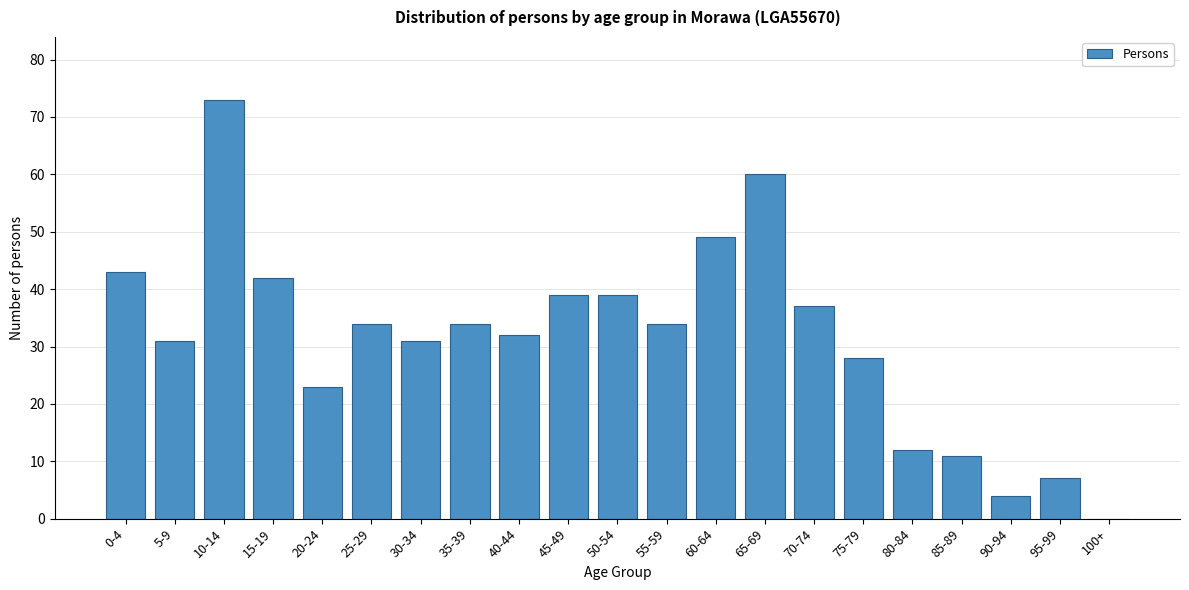

Reading left to right, transcribe all the data shown in this chart.

0-4=43	5-9=31	10-14=73	15-19=42	20-24=23	25-29=34	30-34=31	35-39=34	40-44=32	45-49=39	50-54=39	55-59=34	60-64=49	65-69=60	70-74=37	75-79=28	80-84=12	85-89=11	90-94=4	95-99=7	100+=0